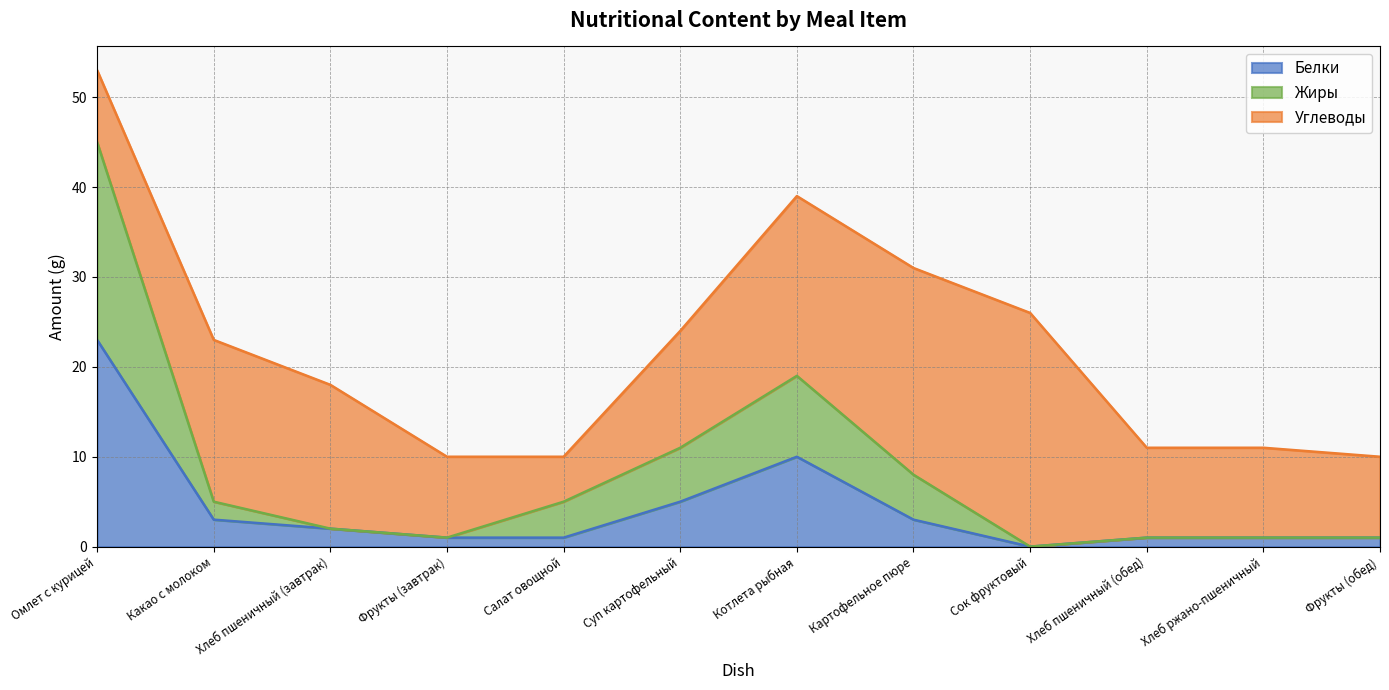

Is the value of Жиры at Суп картофельный greater than the value of Белки at Салат овощной?

Yes